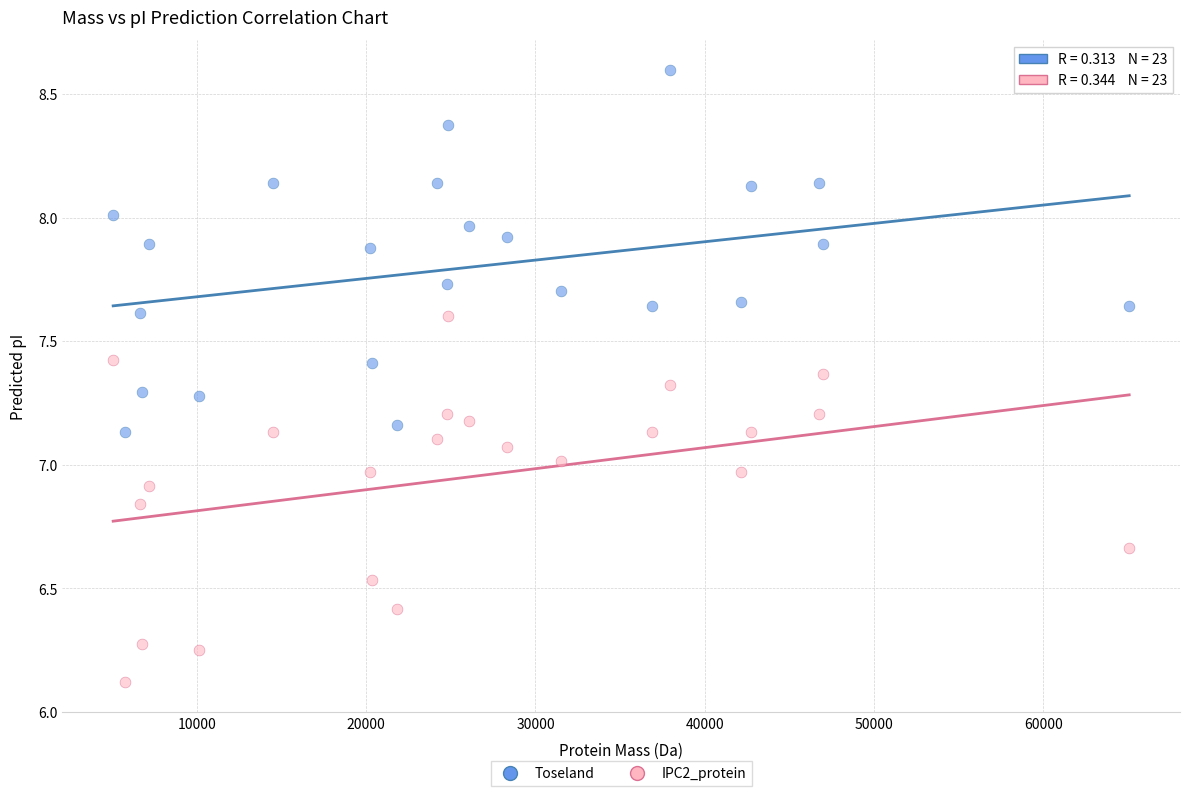

Which series reaches the maximum Y coordinate?

Toseland